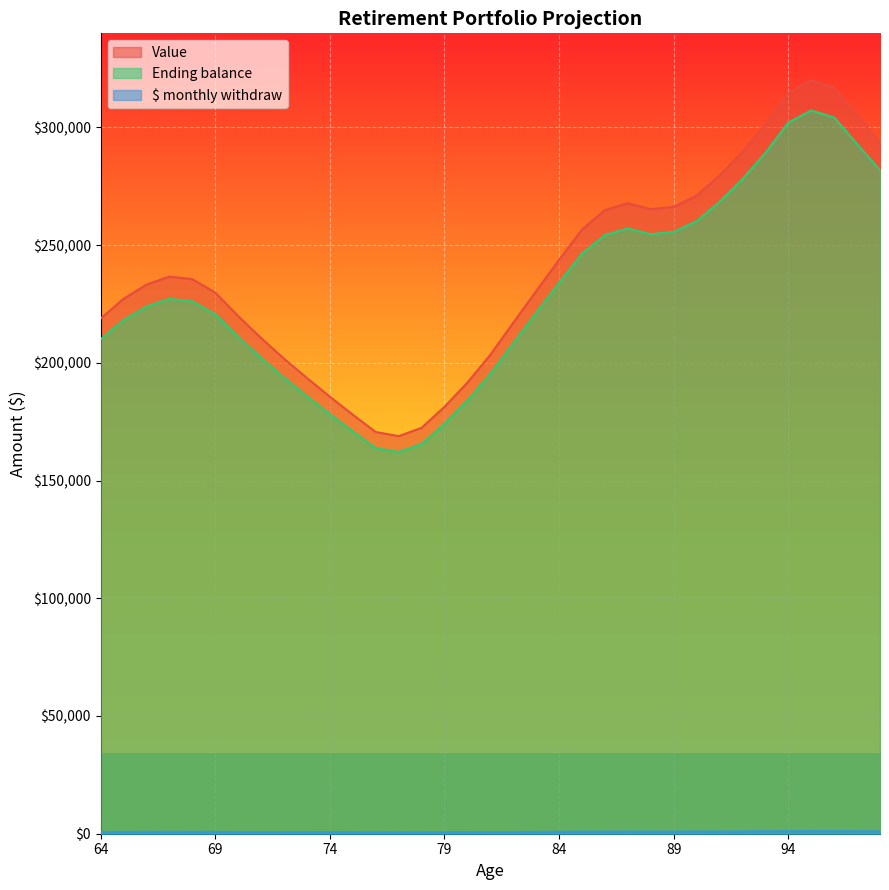

True or false: $ monthly withdraw and Value intersect in this chart.

False